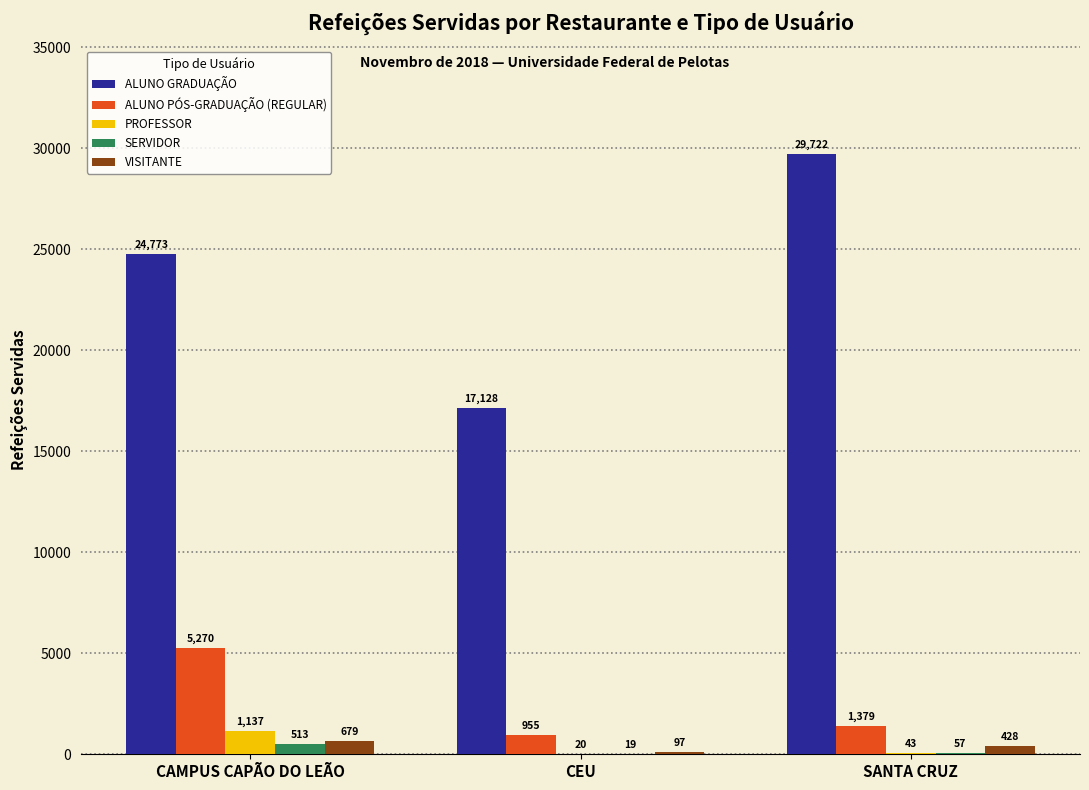

What is the difference between the PROFESSOR values at CAMPUS CAPÃO DO LEÃO and CEU?

1117